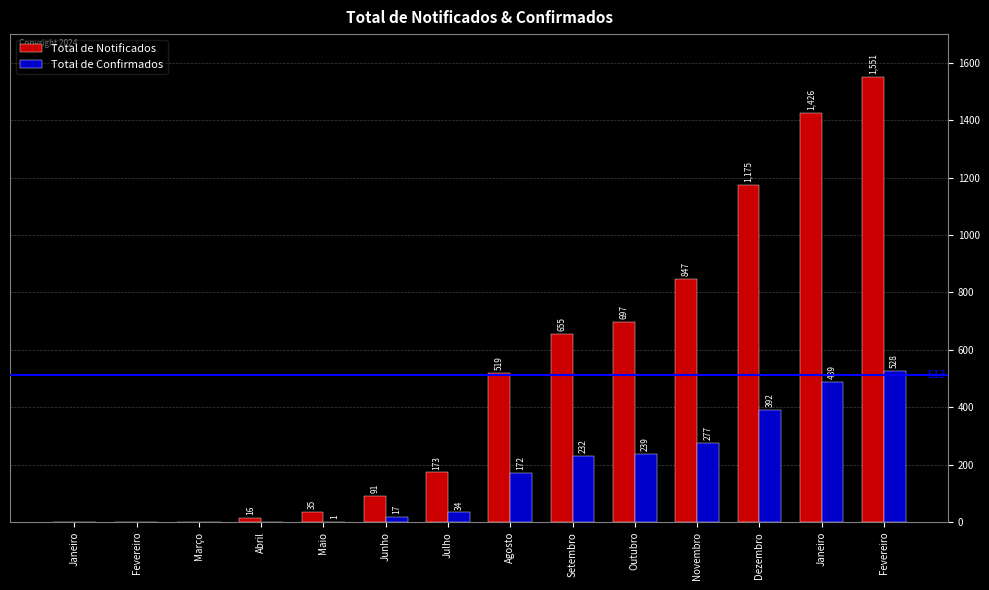

Count the number of categories in the chart.

14